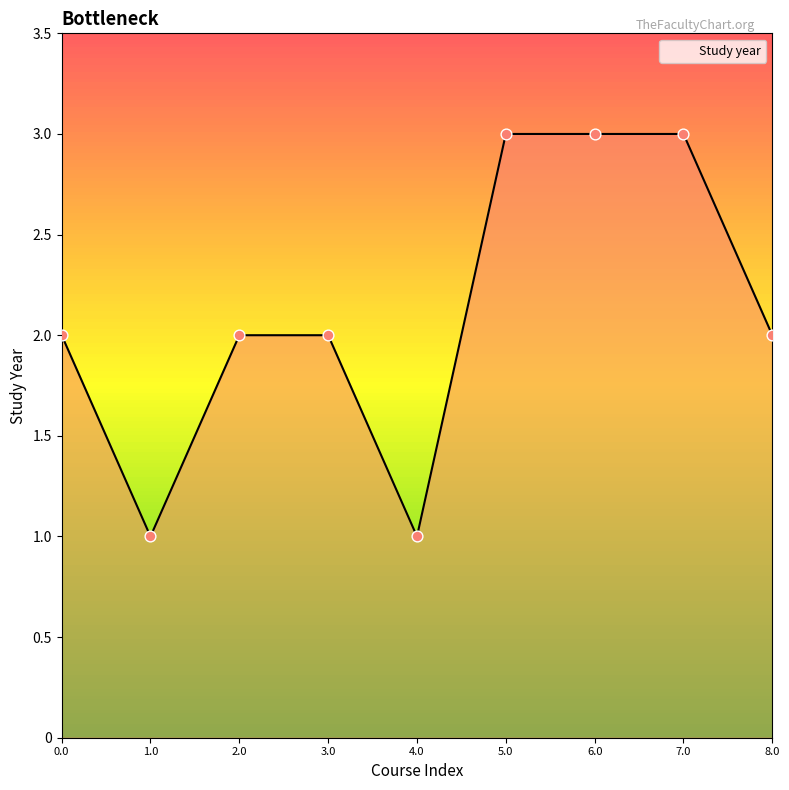

Between 8.0 and 6.0, which is larger?

6.0